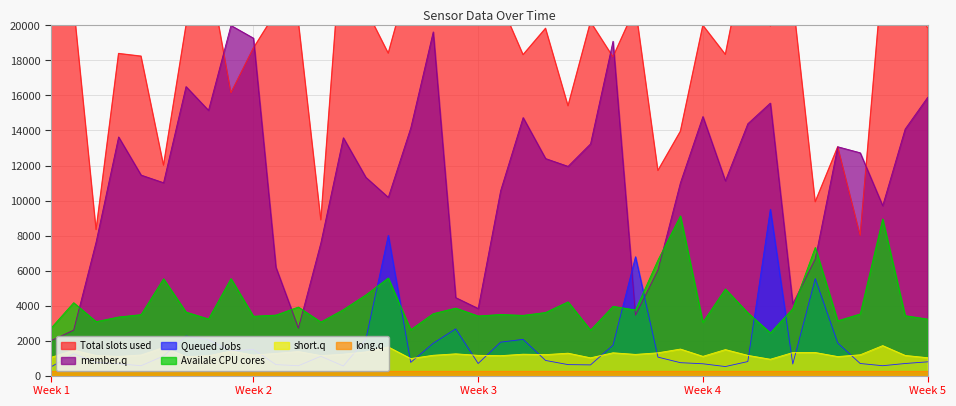

The value of Queued Jobs at Week 4 is 674.3. True or false?

True